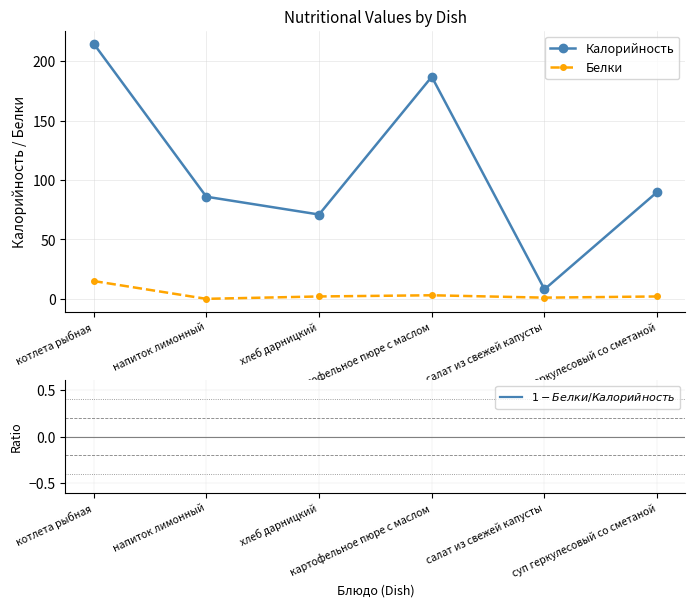

How many values in the Калорийность series are below 90?

3